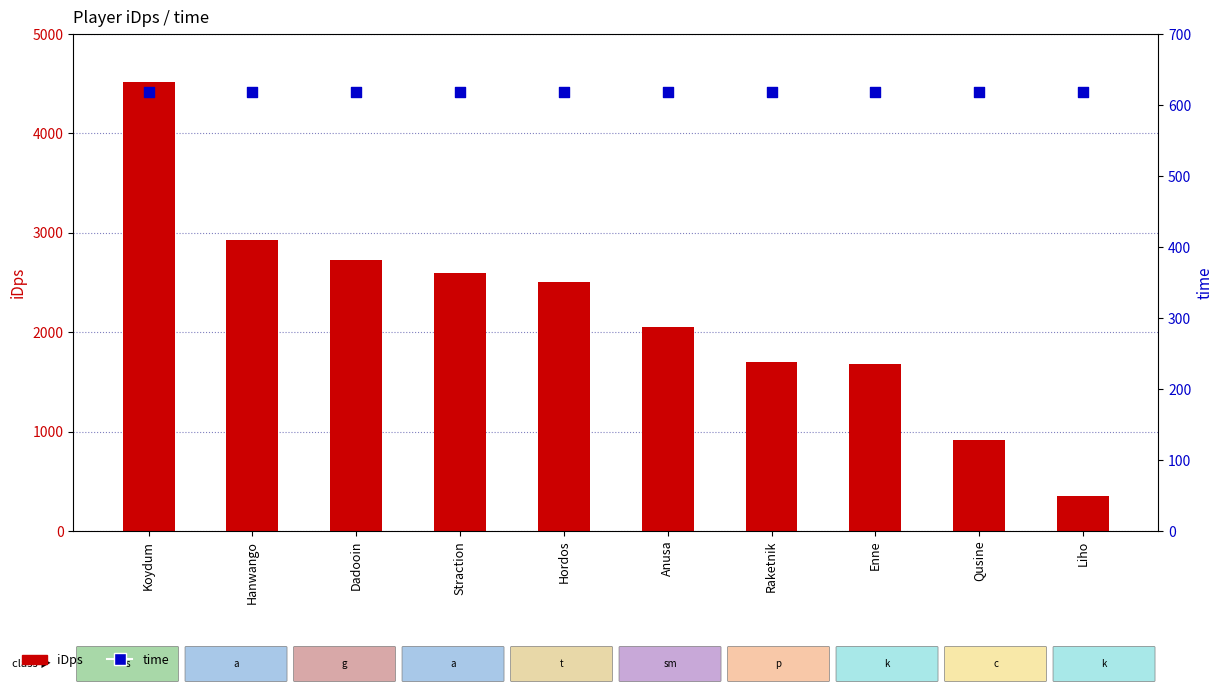

Which series has the largest total across all categories?

iDps